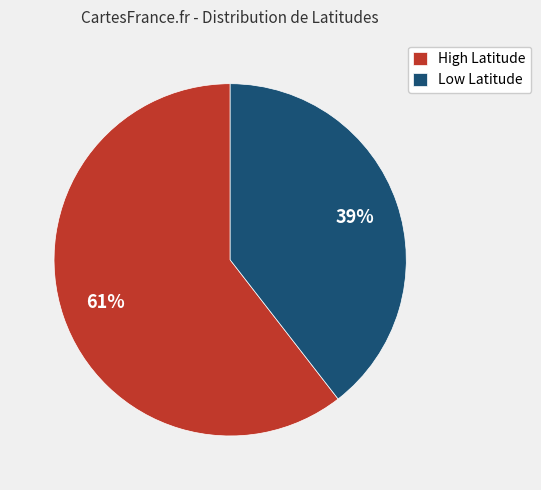

To the nearest percent, what is the average slice percentage?

50%